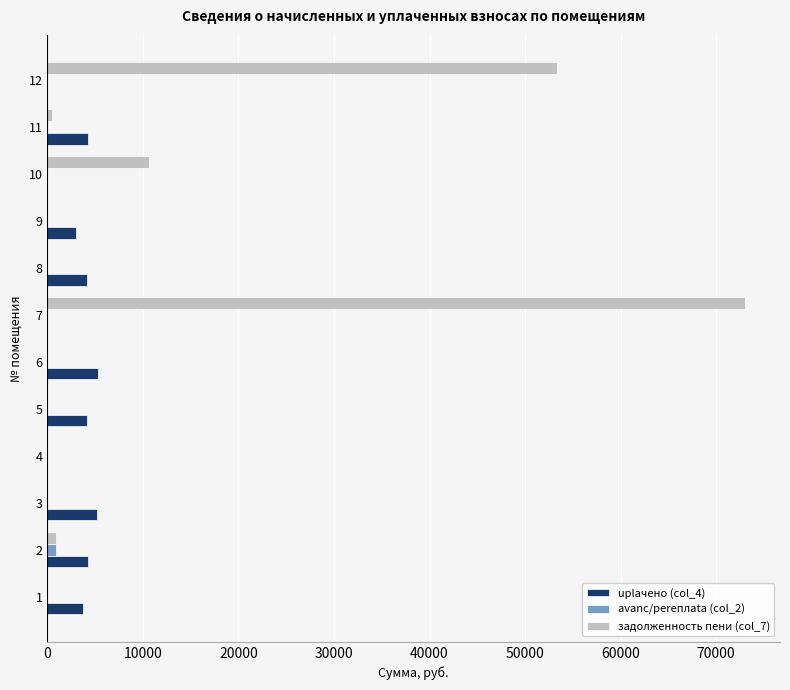

At which category is the sum across all series the highest?

7